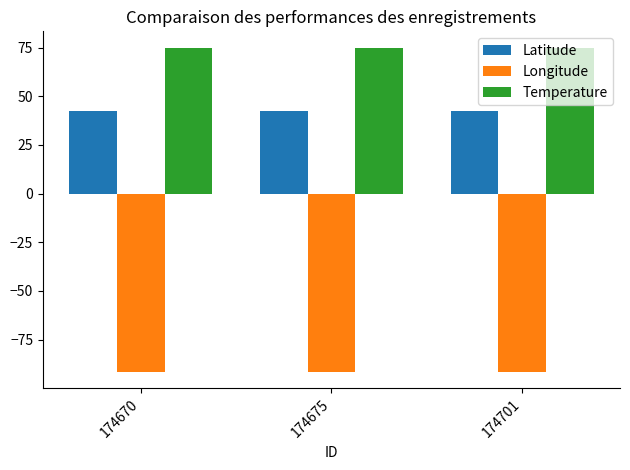

What is the sum of all Longitude values?

-274.9